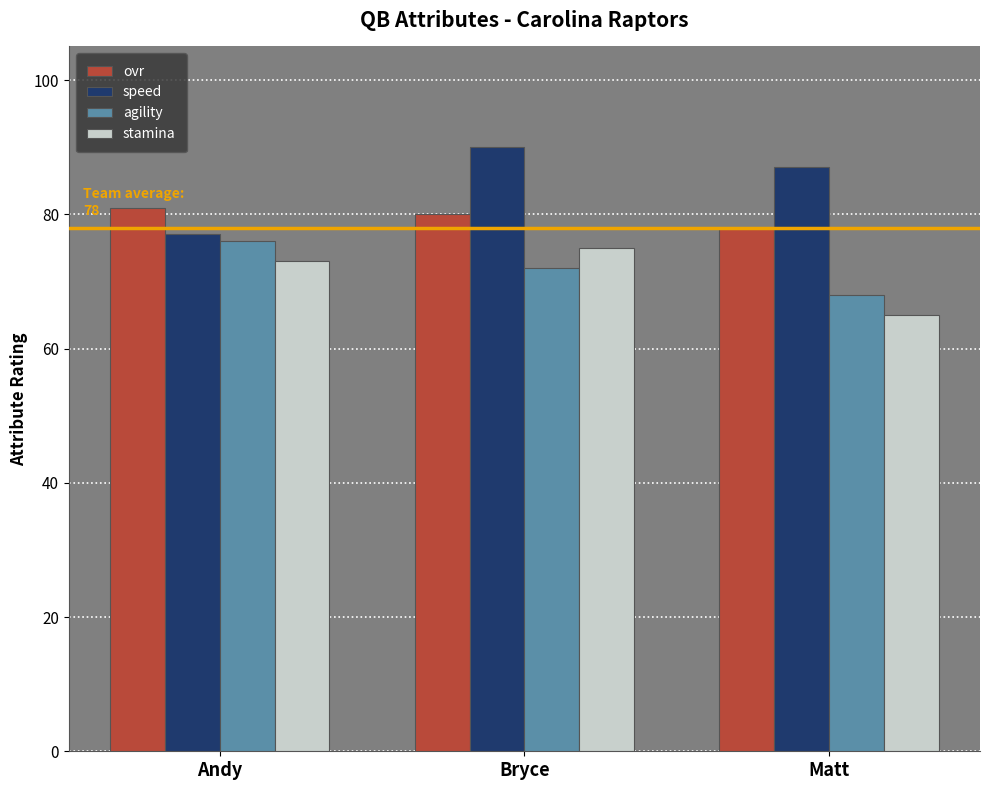

The value of speed at Andy is 77. True or false?

True